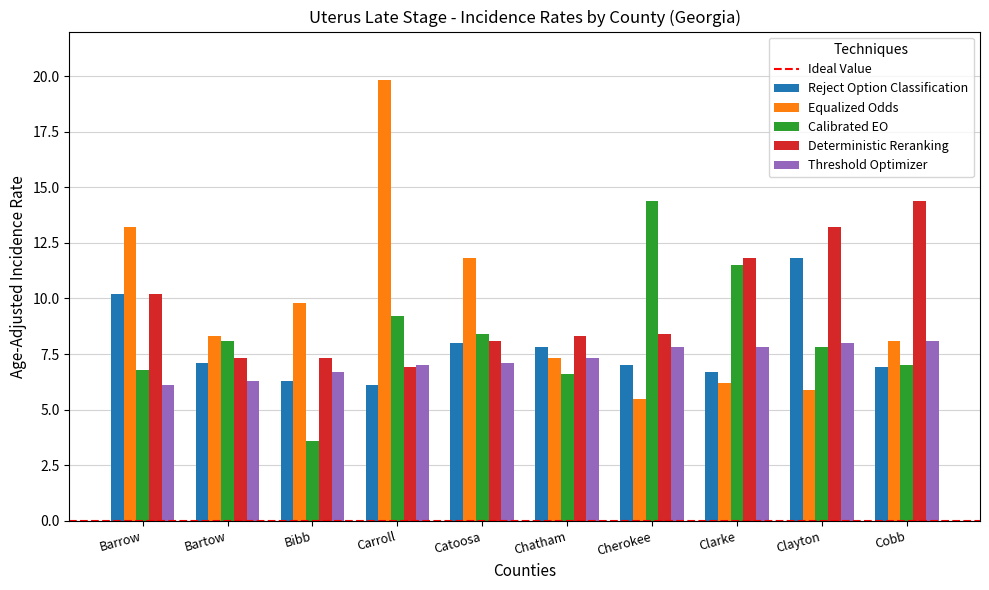

Reading left to right, extract all data points from this chart.

Reject Option Classification: Barrow=10.2	Bartow=7.1	Bibb=6.3	Carroll=6.1	Catoosa=8.0	Chatham=7.8	Cherokee=7.0	Clarke=6.7	Clayton=11.8	Cobb=6.9
Equalized Odds: Barrow=13.2	Bartow=8.3	Bibb=9.8	Carroll=19.8	Catoosa=11.8	Chatham=7.3	Cherokee=5.5	Clarke=6.2	Clayton=5.9	Cobb=8.1
Calibrated EO: Barrow=6.8	Bartow=8.1	Bibb=3.6	Carroll=9.2	Catoosa=8.4	Chatham=6.6	Cherokee=14.4	Clarke=11.5	Clayton=7.8	Cobb=7.0
Deterministic Reranking: Barrow=10.2	Bartow=7.3	Bibb=7.3	Carroll=6.9	Catoosa=8.1	Chatham=8.3	Cherokee=8.4	Clarke=11.8	Clayton=13.2	Cobb=14.4
Threshold Optimizer: Barrow=6.1	Bartow=6.3	Bibb=6.7	Carroll=7.0	Catoosa=7.1	Chatham=7.3	Cherokee=7.8	Clarke=7.8	Clayton=8.0	Cobb=8.1